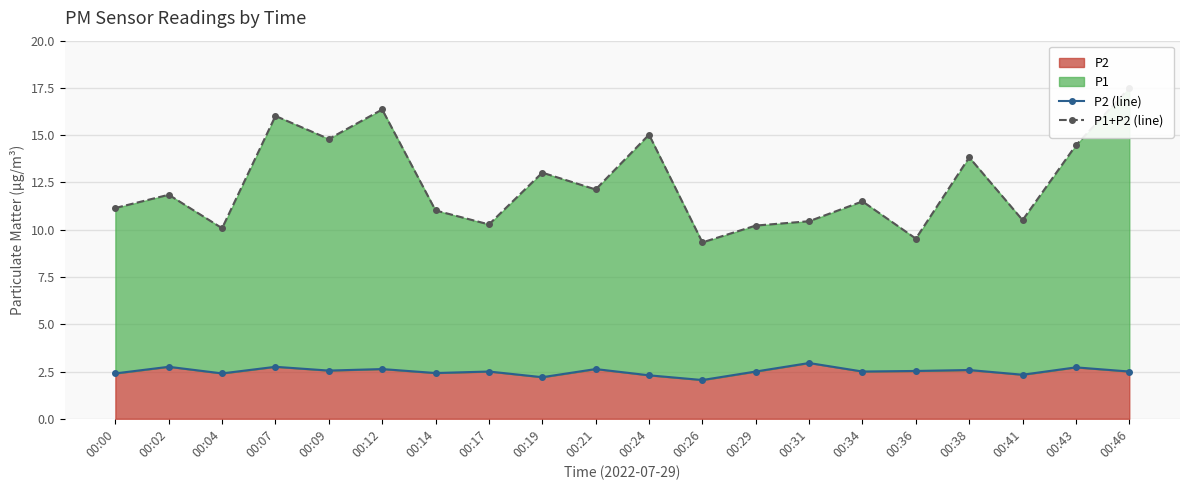

At which category is the sum across all series the highest?

00:46